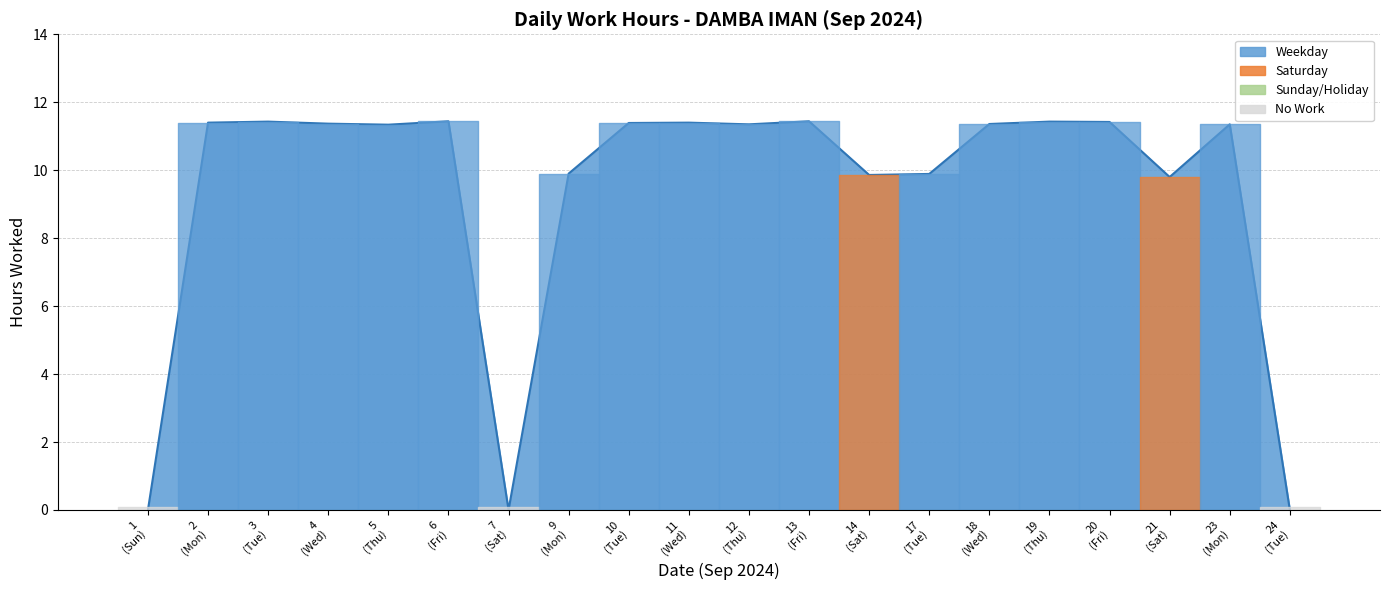

What is the difference between the maximum and minimum values?

11.4